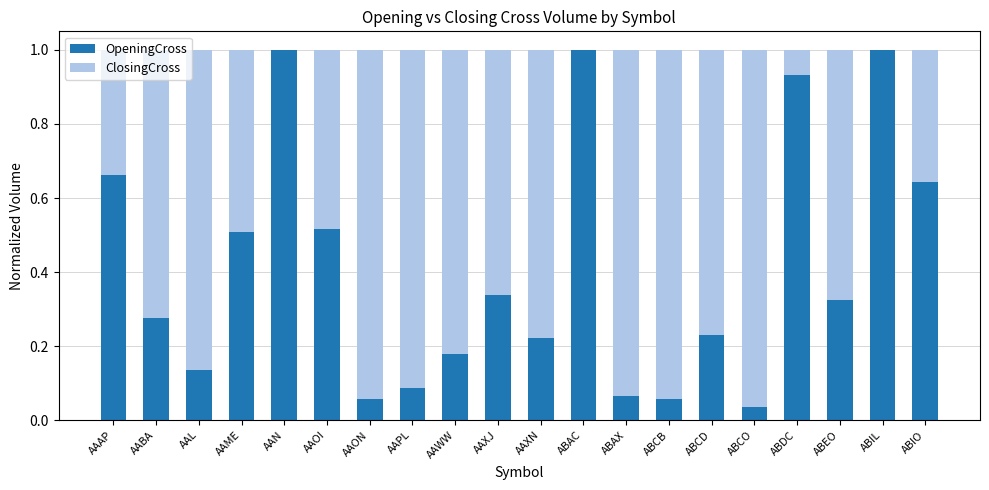

What are all the series names shown in the legend?

OpeningCross, ClosingCross